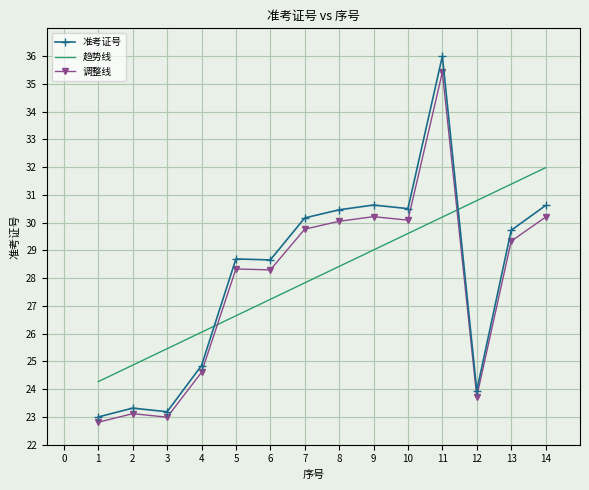

The 趋势线 series shows 9.4 at 5. True or false?

False